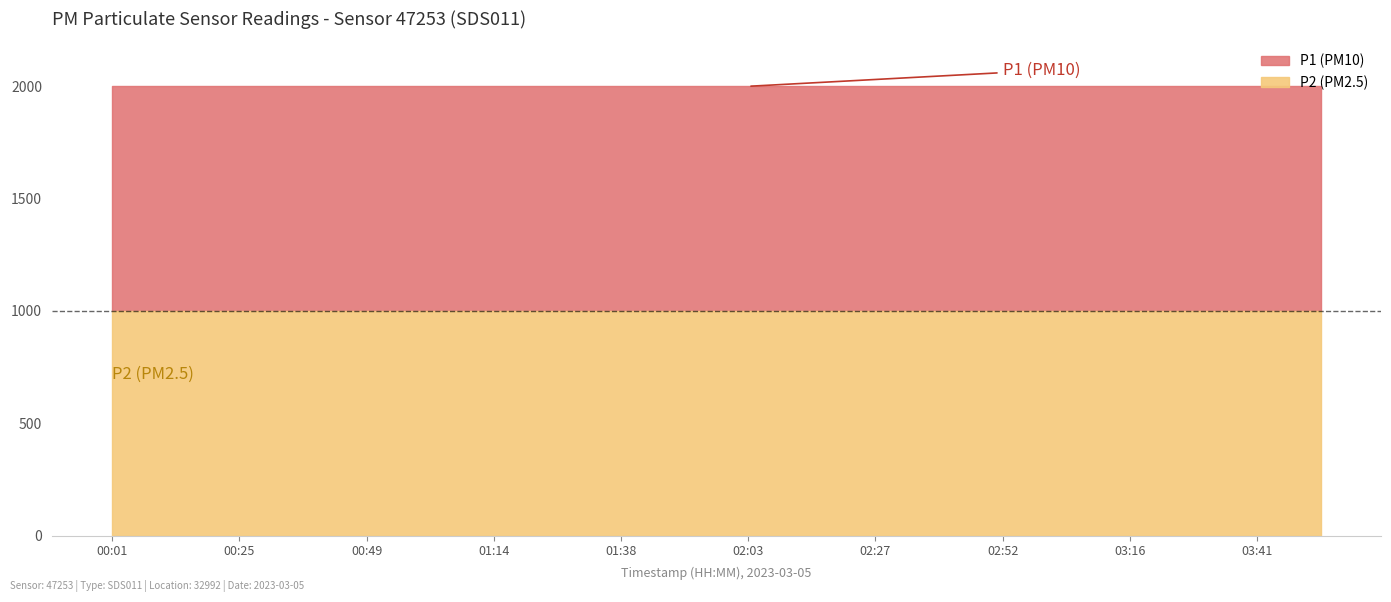

At which category is the sum across all series the highest?

00:01